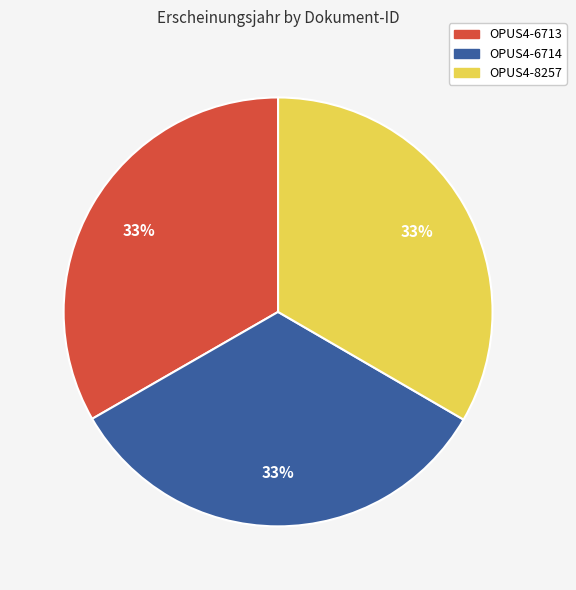

Approximately how many times larger is the value at OPUS4-6714 compared to OPUS4-6713?

1.0